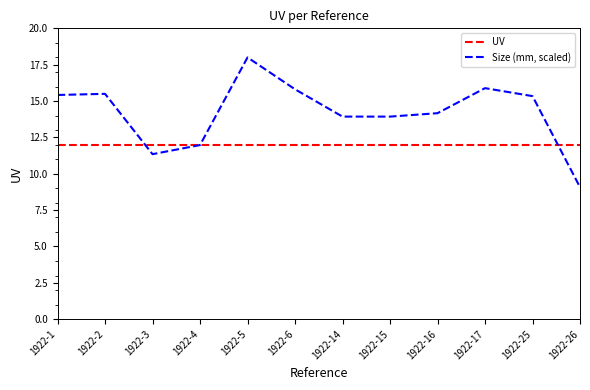

What is the minimum value for UV?

12.0